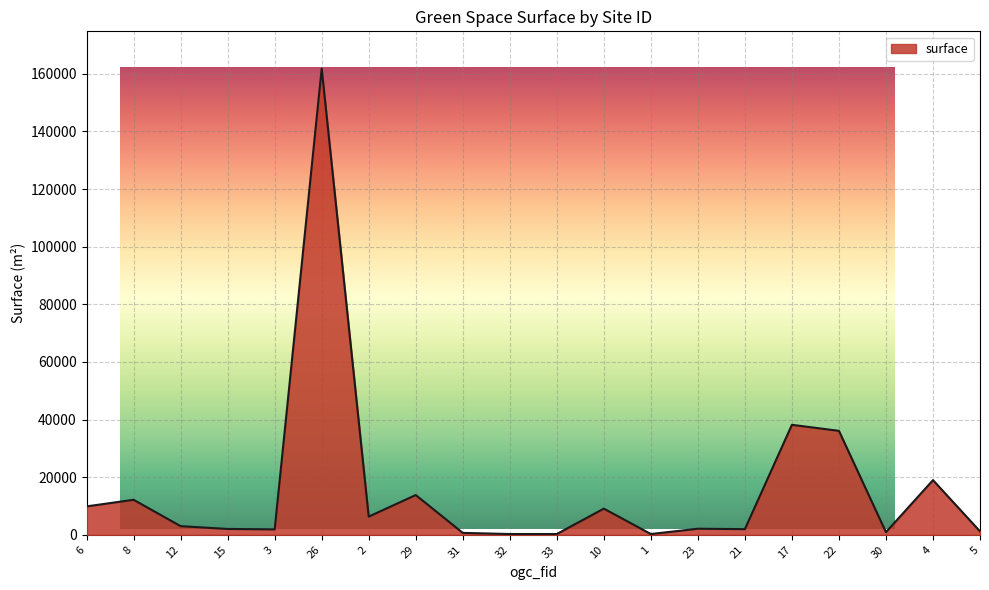

Which category has the highest value across all series?

26